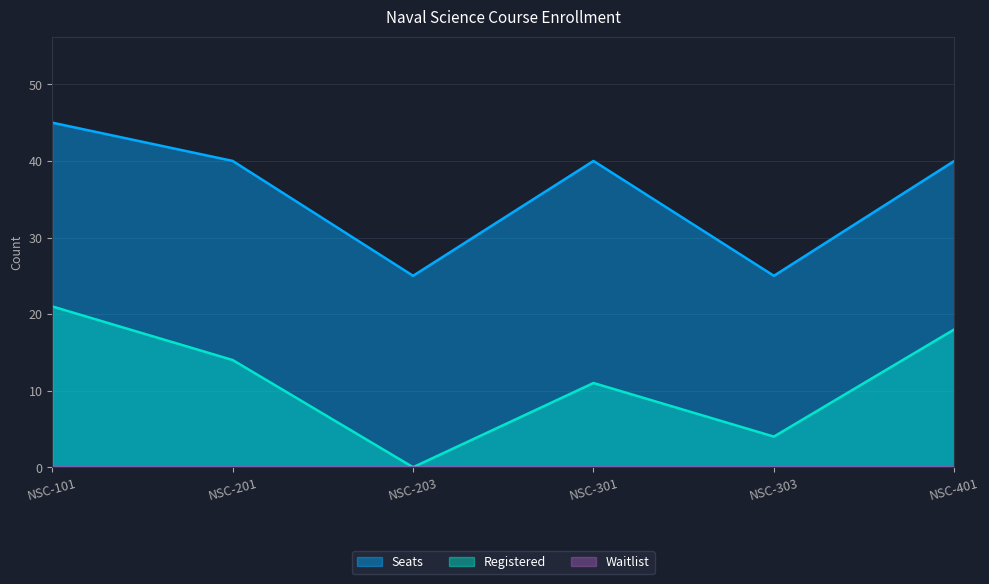

Does the chart have visible grid lines?

Yes